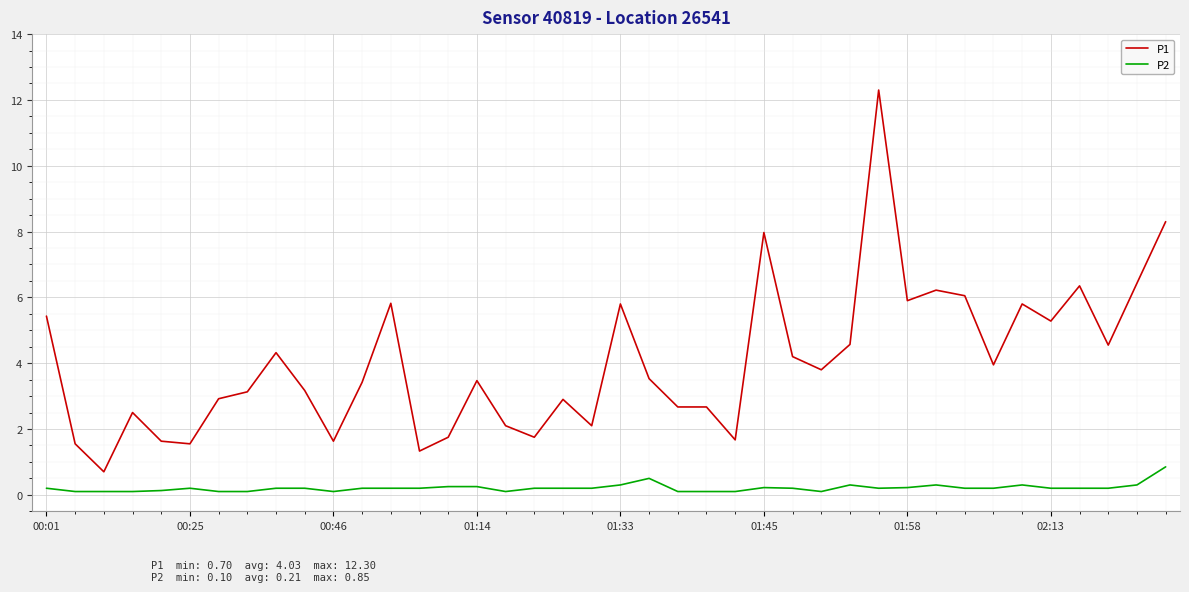

Count the P2 values in the range 0 to 1.

40